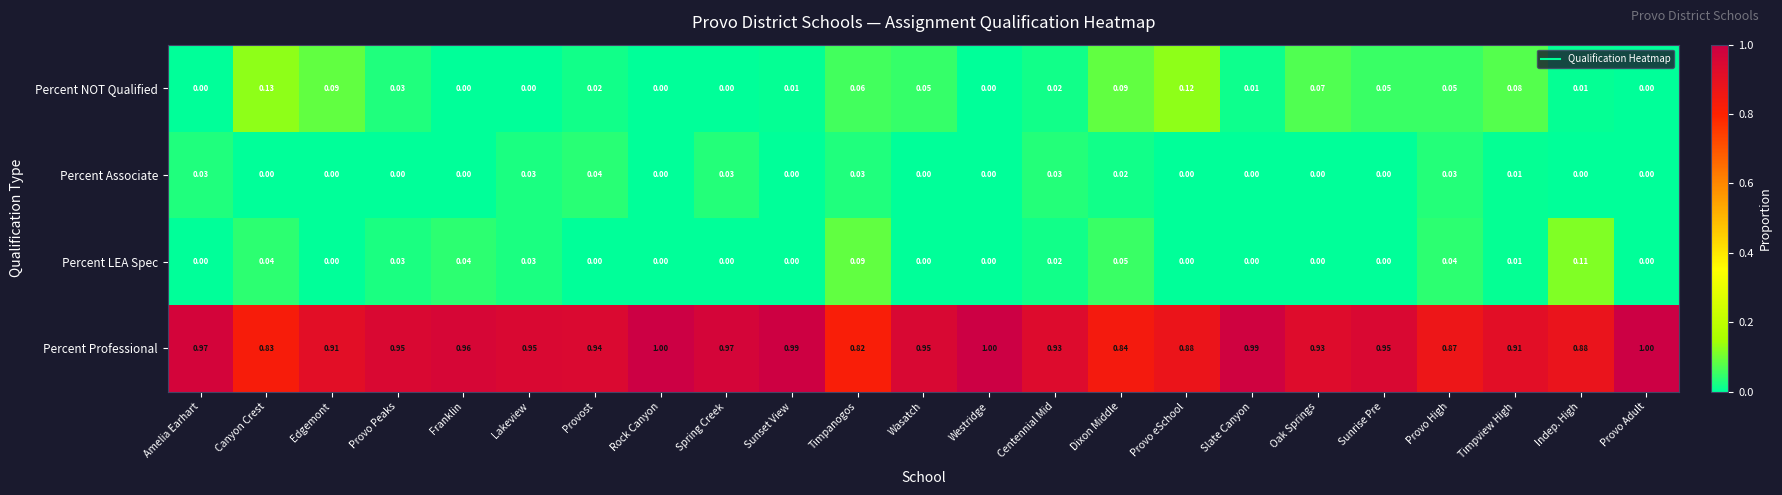

Which series has the widest spread of values?

Percent Professional